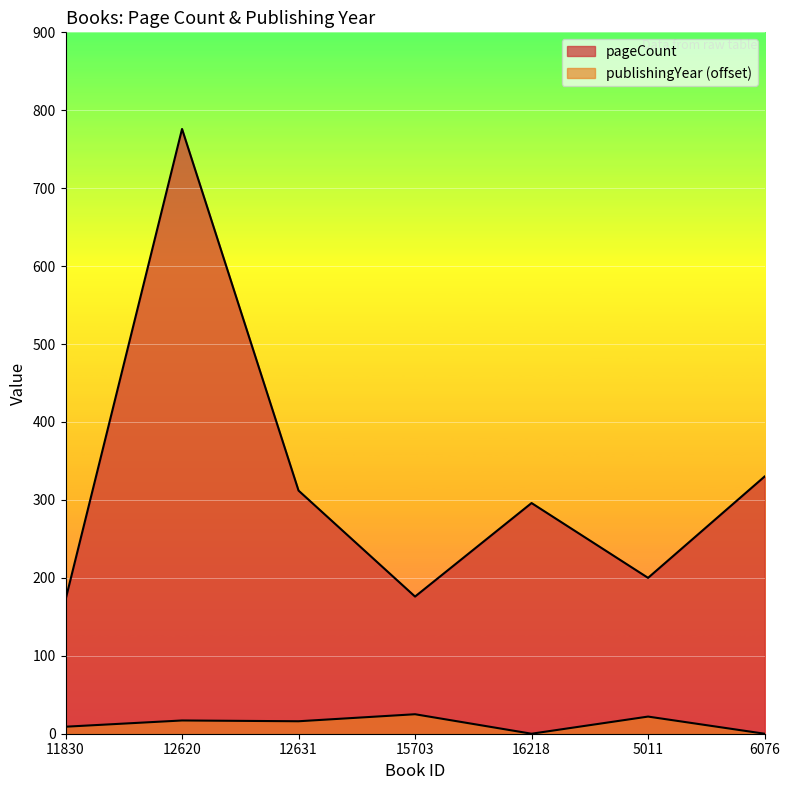

True or false: pageCount and publishingYear cross at least once.

False